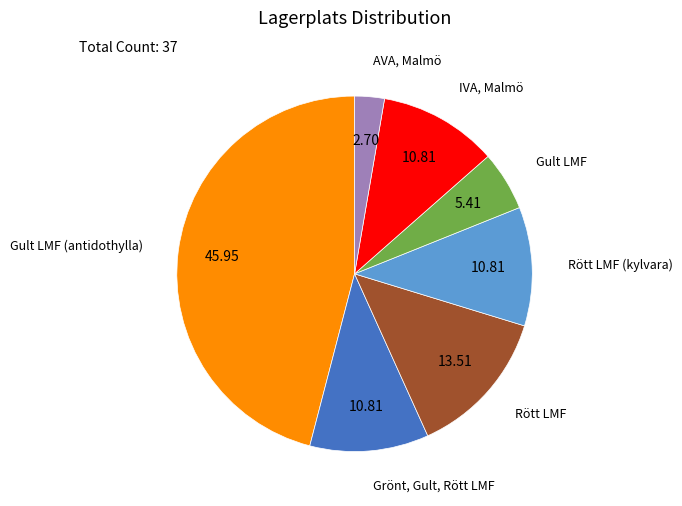

Is there a majority slice in this chart?

No